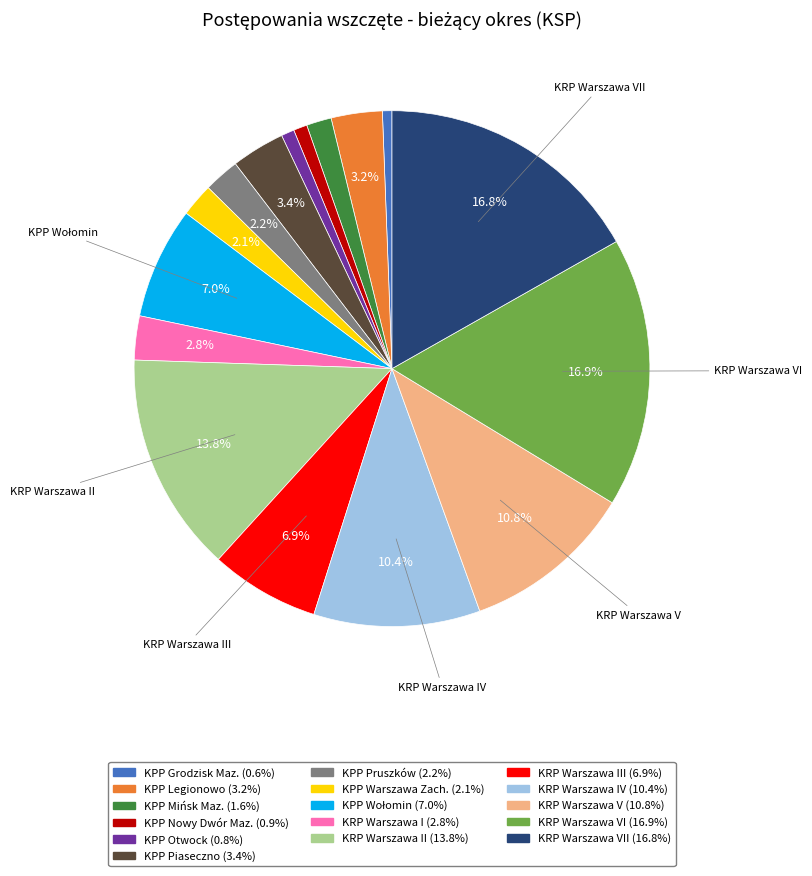

Is there any slice that represents more than half of the pie?

No